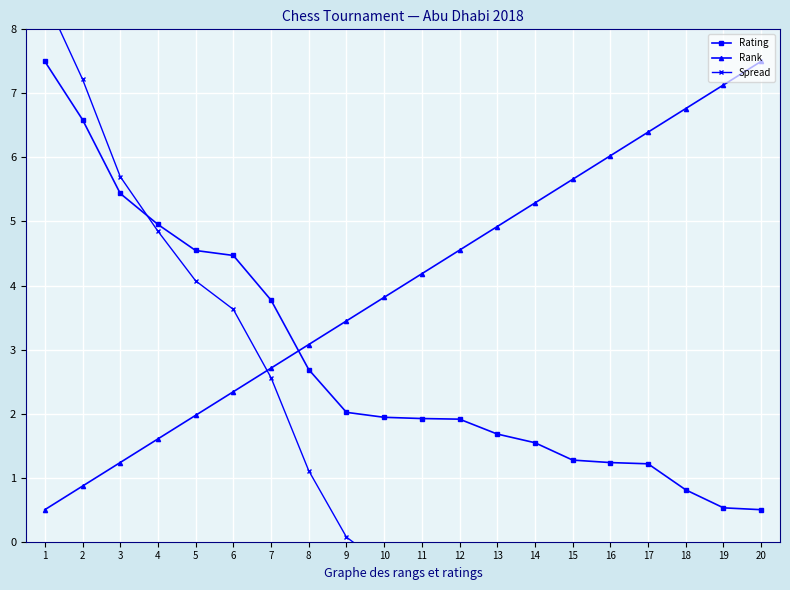

How many series are shown in this chart?

3